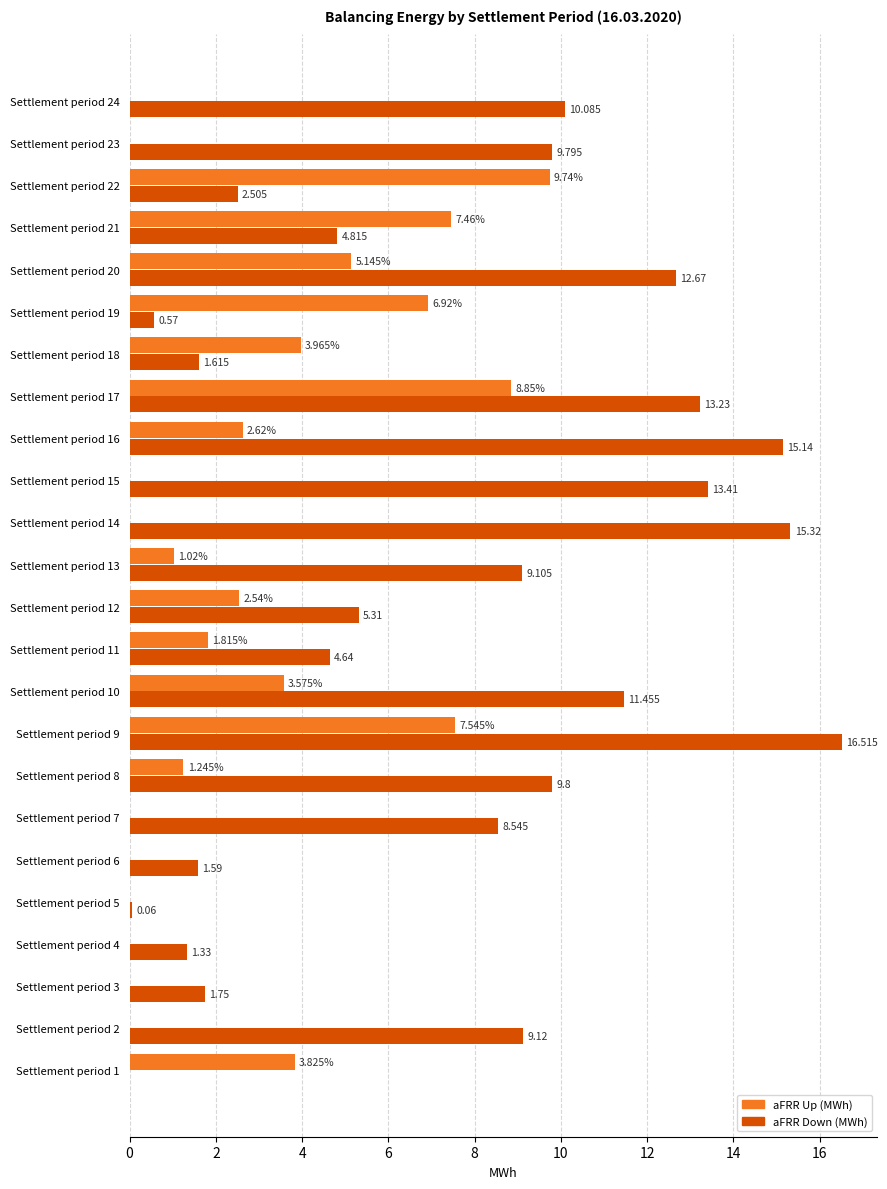

Between Settlement period 1 and Settlement period 11, which series saw the biggest shift?

aFRR Down (MWh)